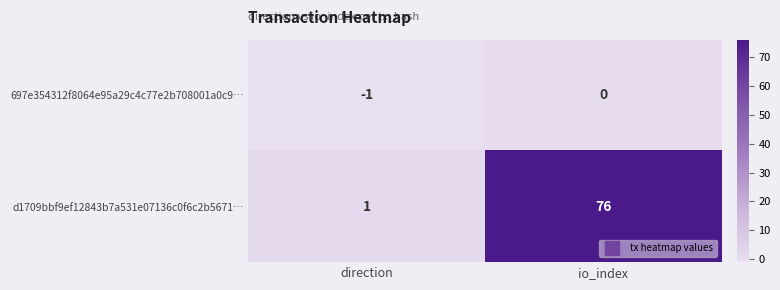

At which label is 697e354312f8064e95a29c4c77e2b708001a0c9… closest to 0?

io_index